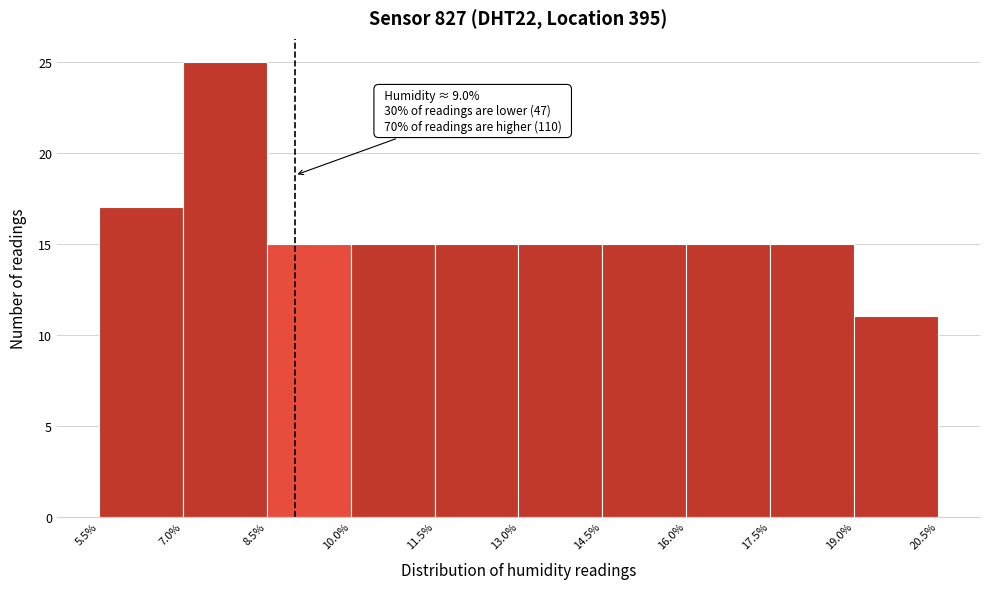

Over which range of the x-axis is the bar tallest?

7.0% to 8.5%